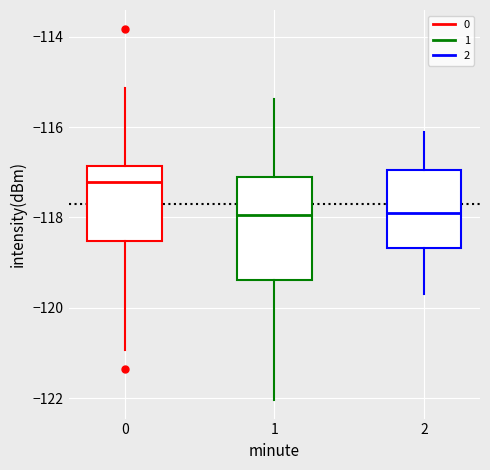

Reading left to right, read every box against the y-axis: the position of its median line, the range the box covers, and the ends of its whiskers. The values are not printed on the chart, so give them approximately, as read against the axis.

0: median -117.2, box -118.6 to -116.8, whiskers -121.0 to -115.2
1: median -118.0, box -119.4 to -117.2, whiskers -122.0 to -115.4
2: median -117.8, box -118.6 to -117.0, whiskers -119.6 to -116.0